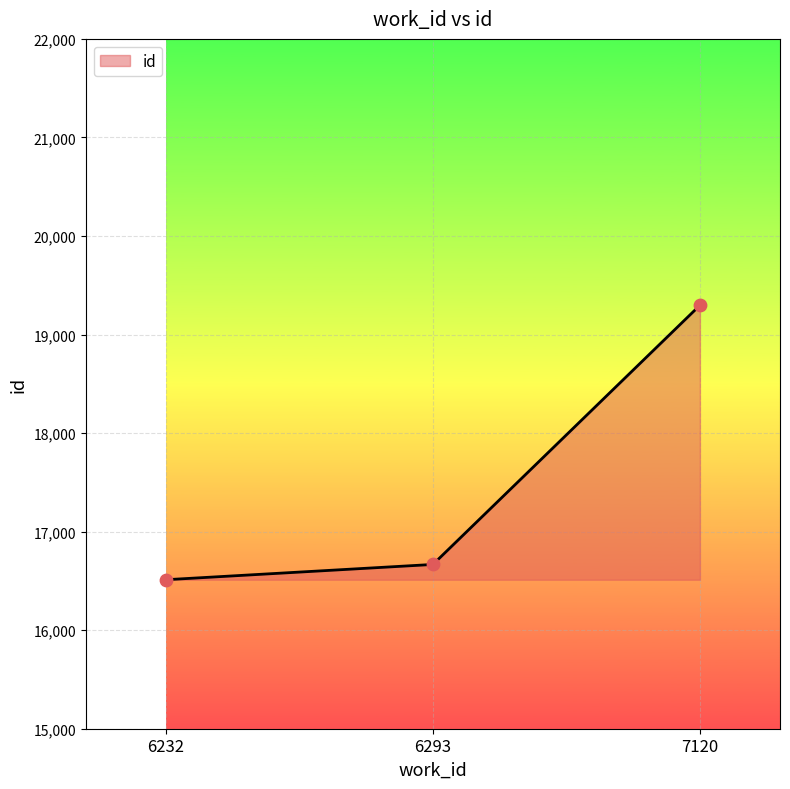

What is the change in value from 6293 to 7120?

+2630